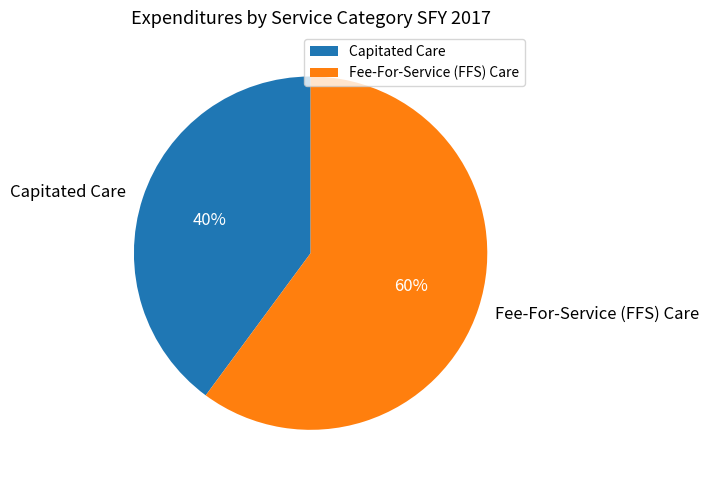

To the nearest percent, what portion does Fee-For-Service (FFS) Care represent?

60%